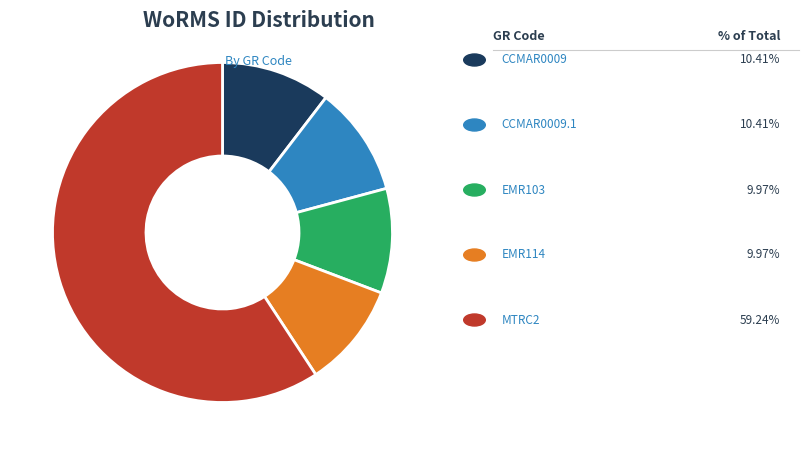

Does any single category account for the majority?

Yes